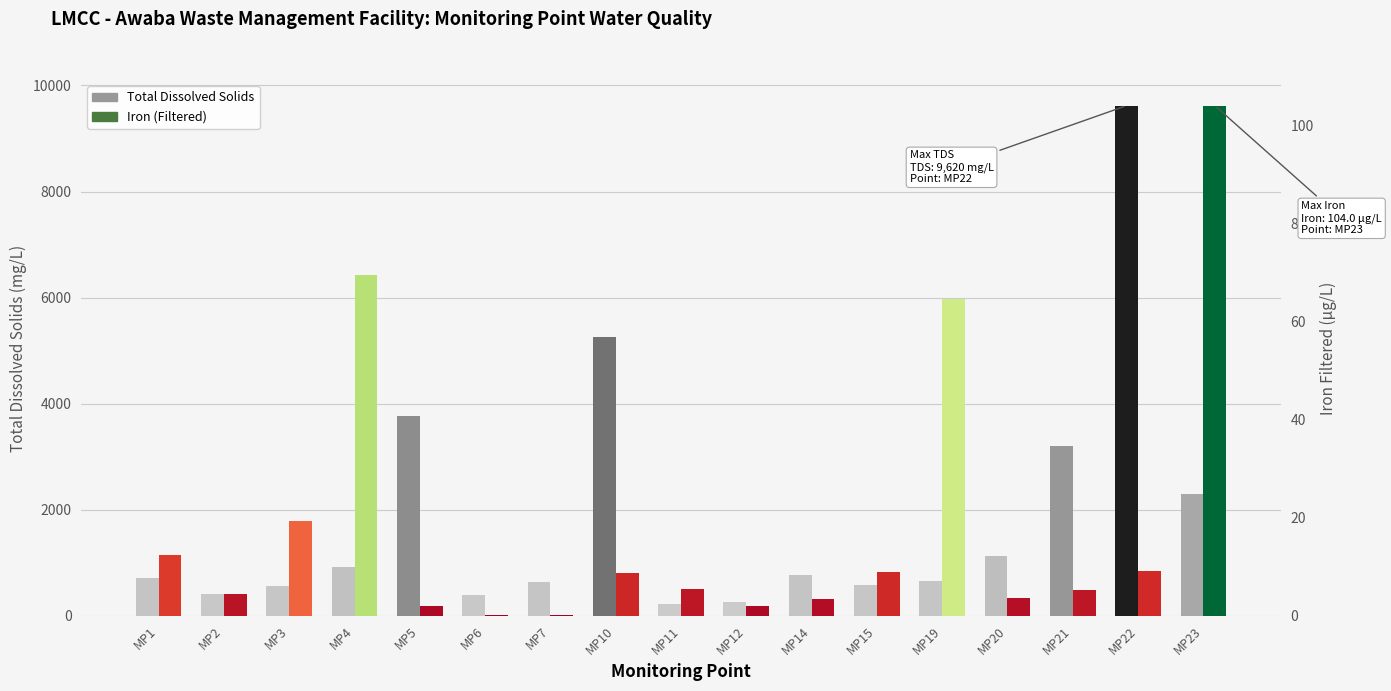

The value of Iron (Filtered) at MP4 is 117.5. True or false?

False